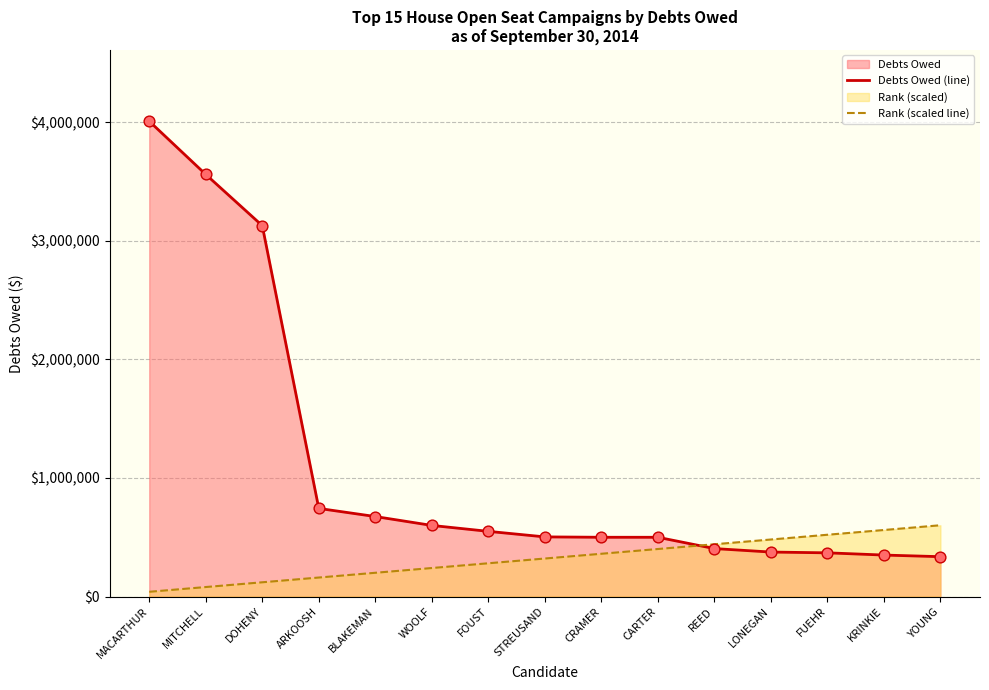

Is the value of Rank (scaled line) at FOUST greater than the value of Debts Owed (line) at REED?

No